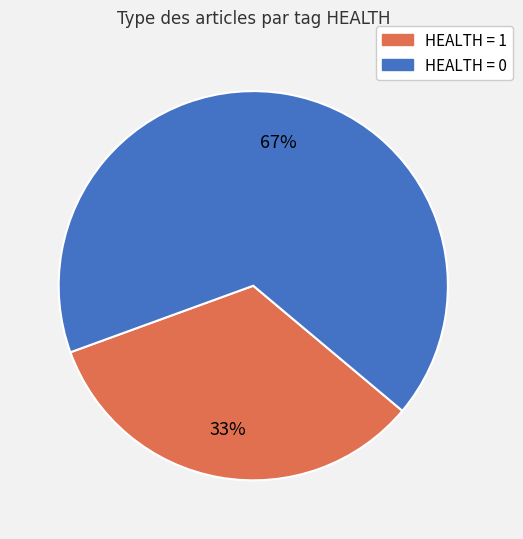

Is there any slice that represents more than half of the pie?

Yes